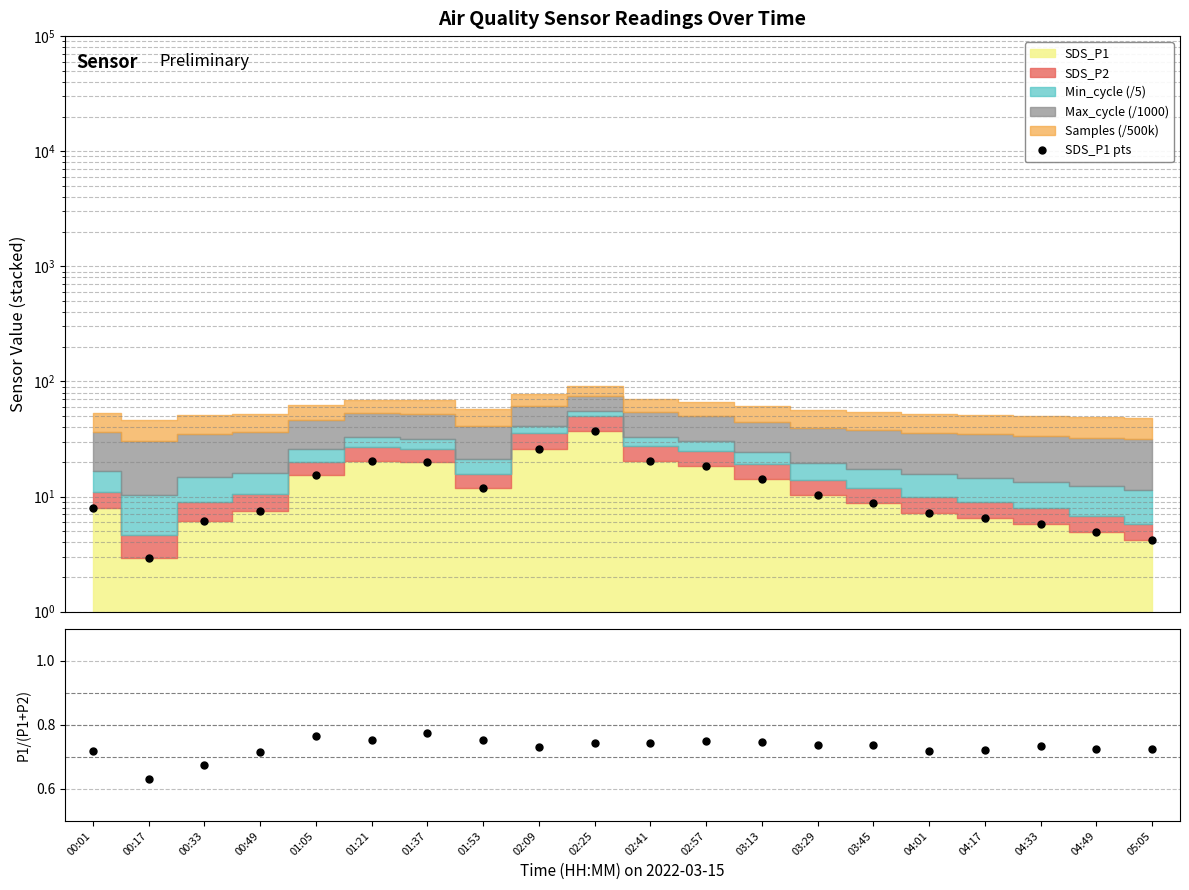

Where is the first local minimum for P1/(P1+P2)?

00:17